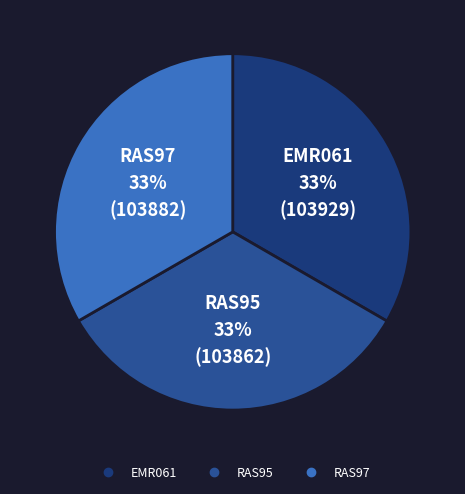

To the nearest percent, what is the combined percentage of RAS97 and RAS95?

67%